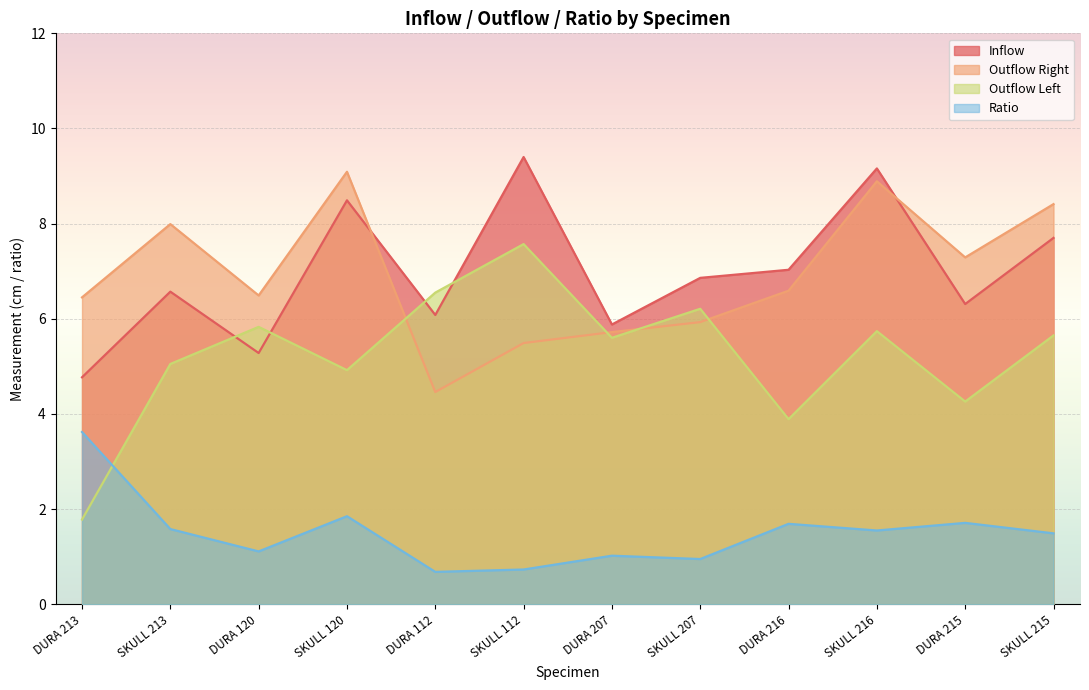

What are all the series names shown in the legend?

Inflow, Outflow Right, Outflow Left, Ratio